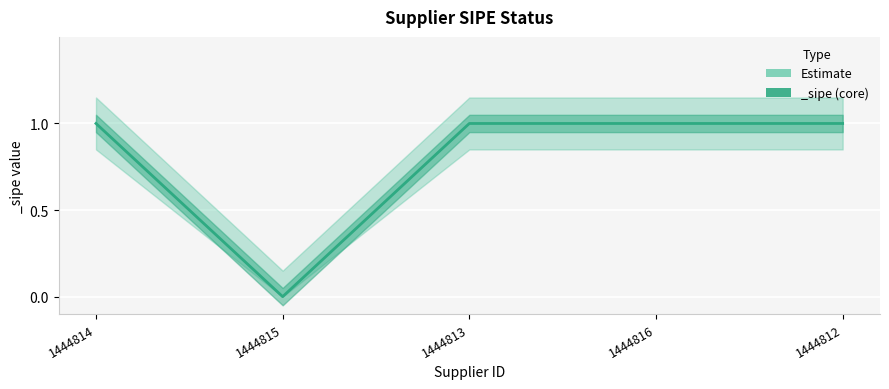

What is the sum of the values at 1444815 and 1444816?

1